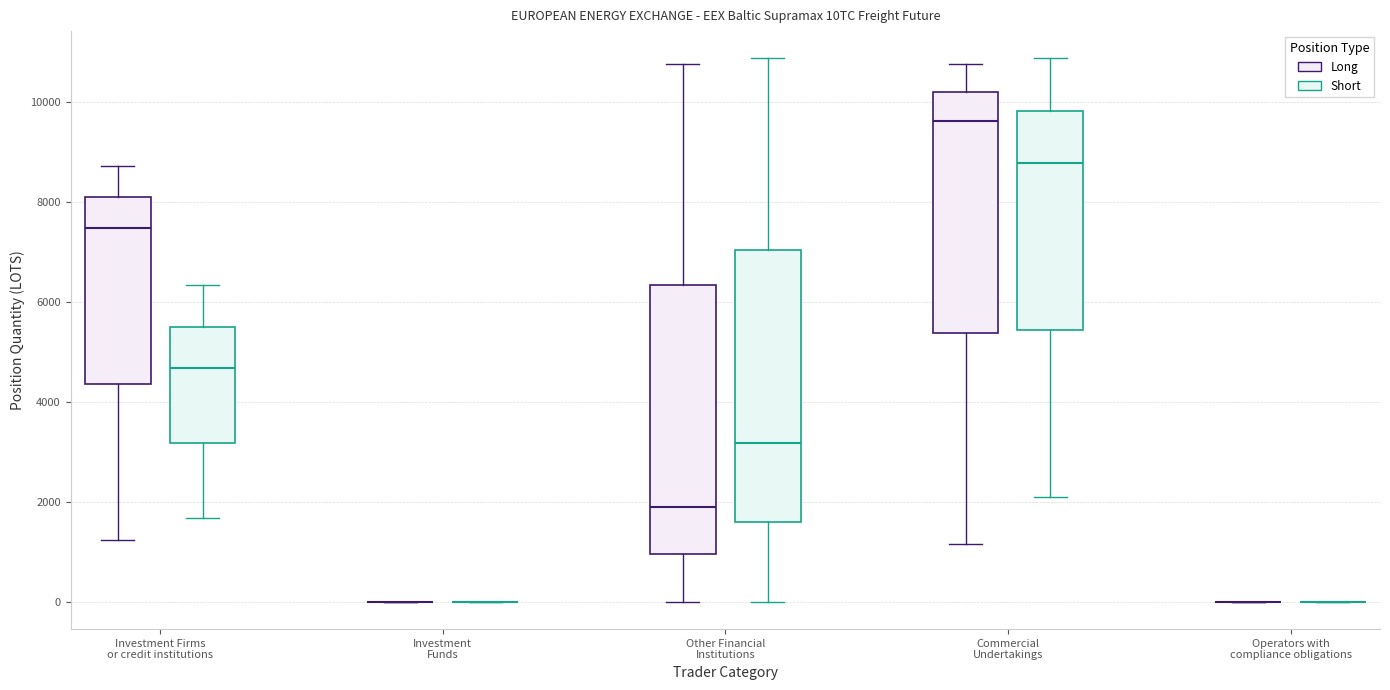

Reading left to right, transcribe this box plot: for each box, give where its median line is, the range the box spans, and where its two whiskers end, as read against the y-axis. The values are not printed on the chart, so give them approximately, as read against the axis.

Investment Firms or credit institutions (Long): median 7400, box 4400 to 8200, whiskers 1200 to 8800
Investment Firms or credit institutions (Short): median 4600, box 3200 to 5600, whiskers 1600 to 6400
Investment Funds (Long): box collapsed to a line at 0, whiskers 0 to 0
Investment Funds (Short): box collapsed to a line at 0, whiskers 0 to 0
Other Financial Institutions (Long): median 2000, box 1000 to 6400, whiskers 0 to 10800
Other Financial Institutions (Short): median 3200, box 1600 to 7000, whiskers 0 to 10800
Commercial Undertakings (Long): median 9600, box 5400 to 10200, whiskers 1200 to 10800
Commercial Undertakings (Short): median 8800, box 5400 to 9800, whiskers 2000 to 10800
Operators with compliance obligations (Long): box collapsed to a line at 0, whiskers 0 to 0
Operators with compliance obligations (Short): box collapsed to a line at 0, whiskers 0 to 0